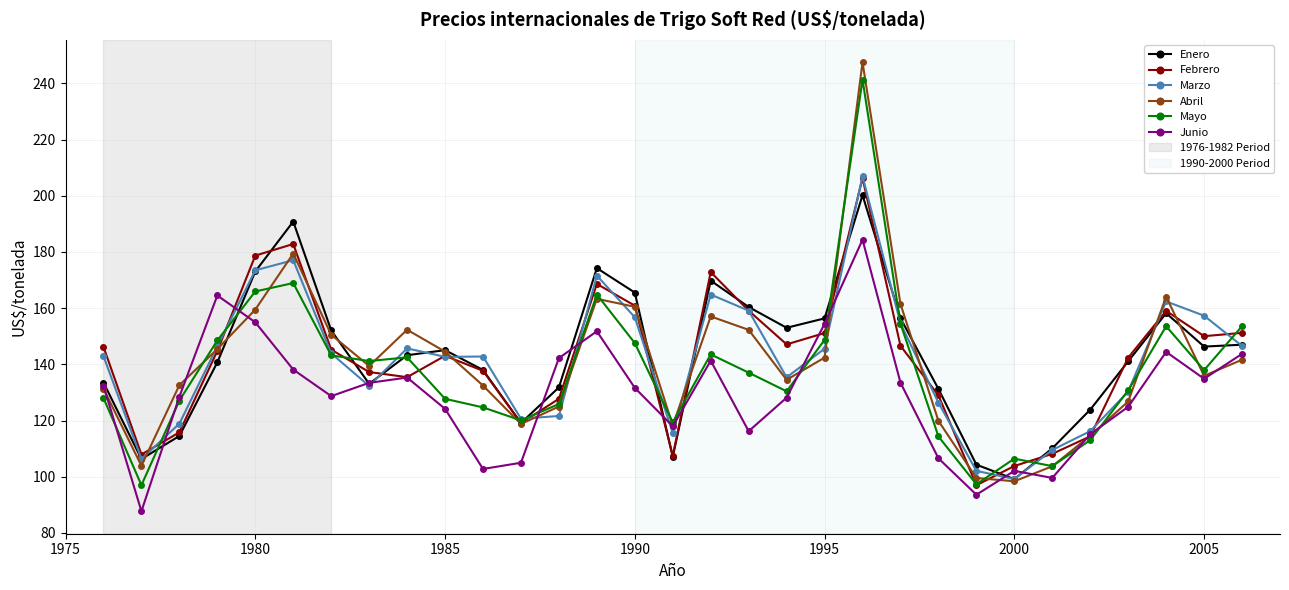

What is the minimum value for Junio?

87.7